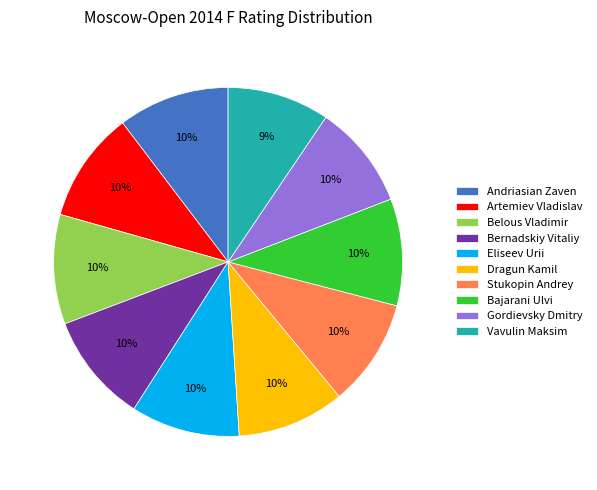

Is the sum of Artemiev Vladislav and Vavulin Maksim greater than half?

No